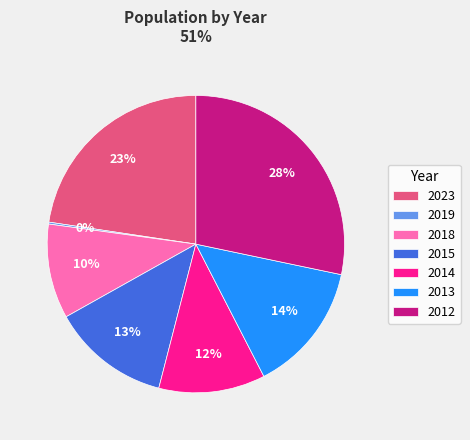

To the nearest percent, what is the average slice percentage?

14%